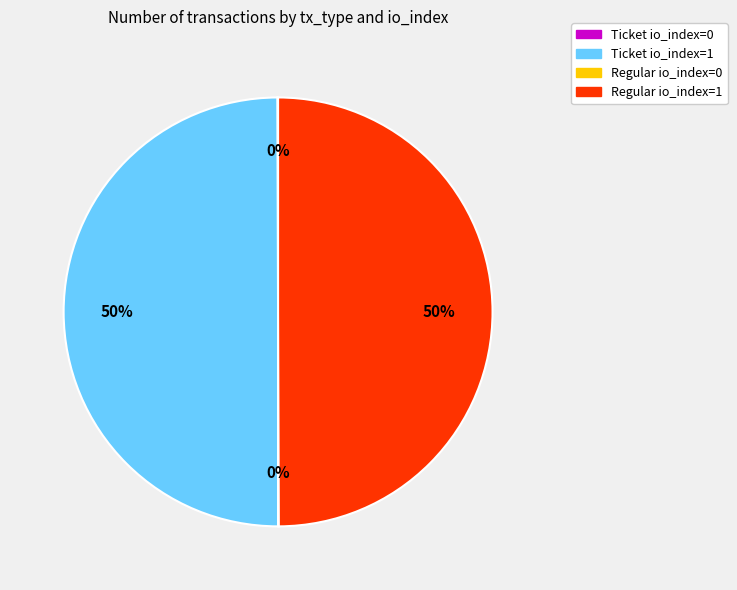

To the nearest percent, what is the difference between the largest and smallest slice percentages?

50%